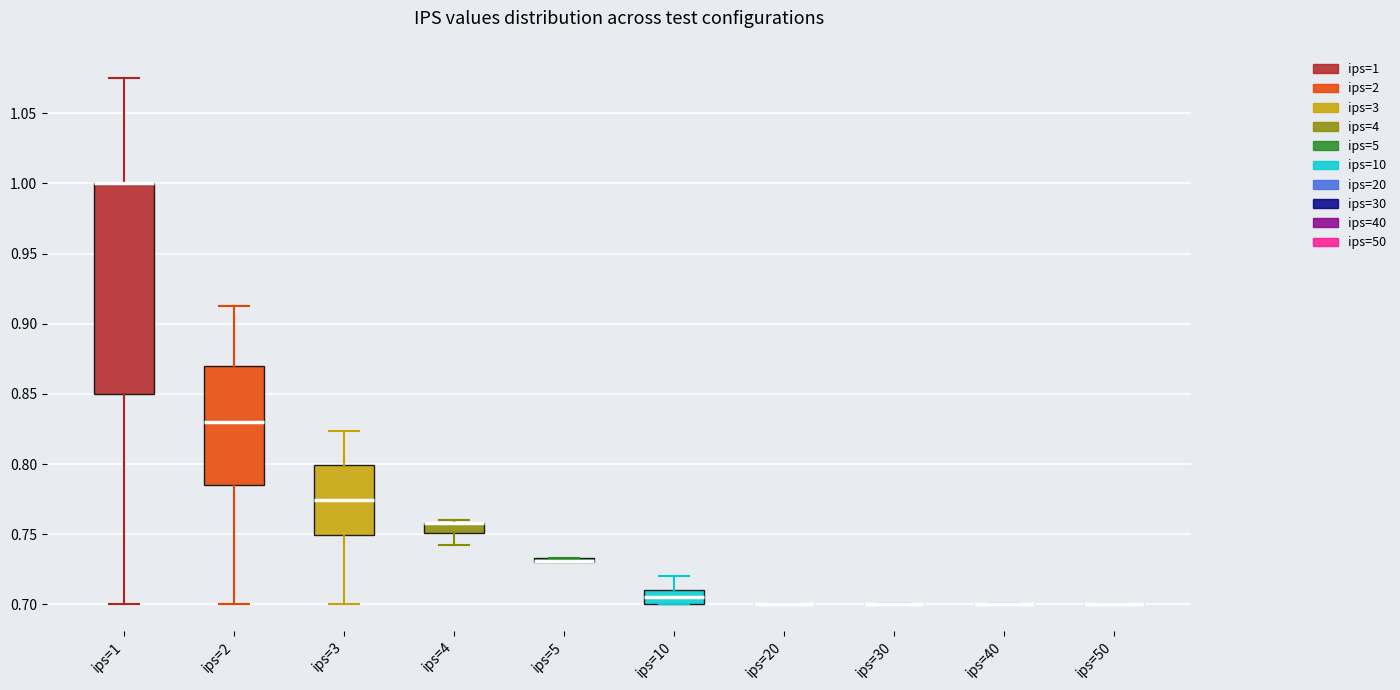

Where is the upper edge of the box for ips=3 on the y-axis? The values are not printed on the chart, so give them approximately, as read against the axis.

0.800